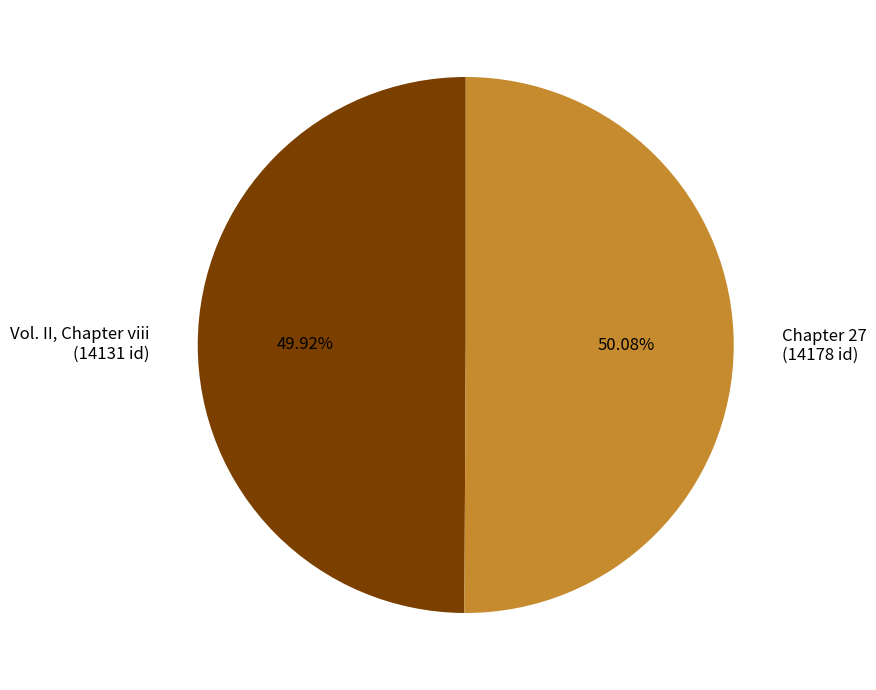

To the nearest percent, what percentage of the pie is Chapter 27?

50%